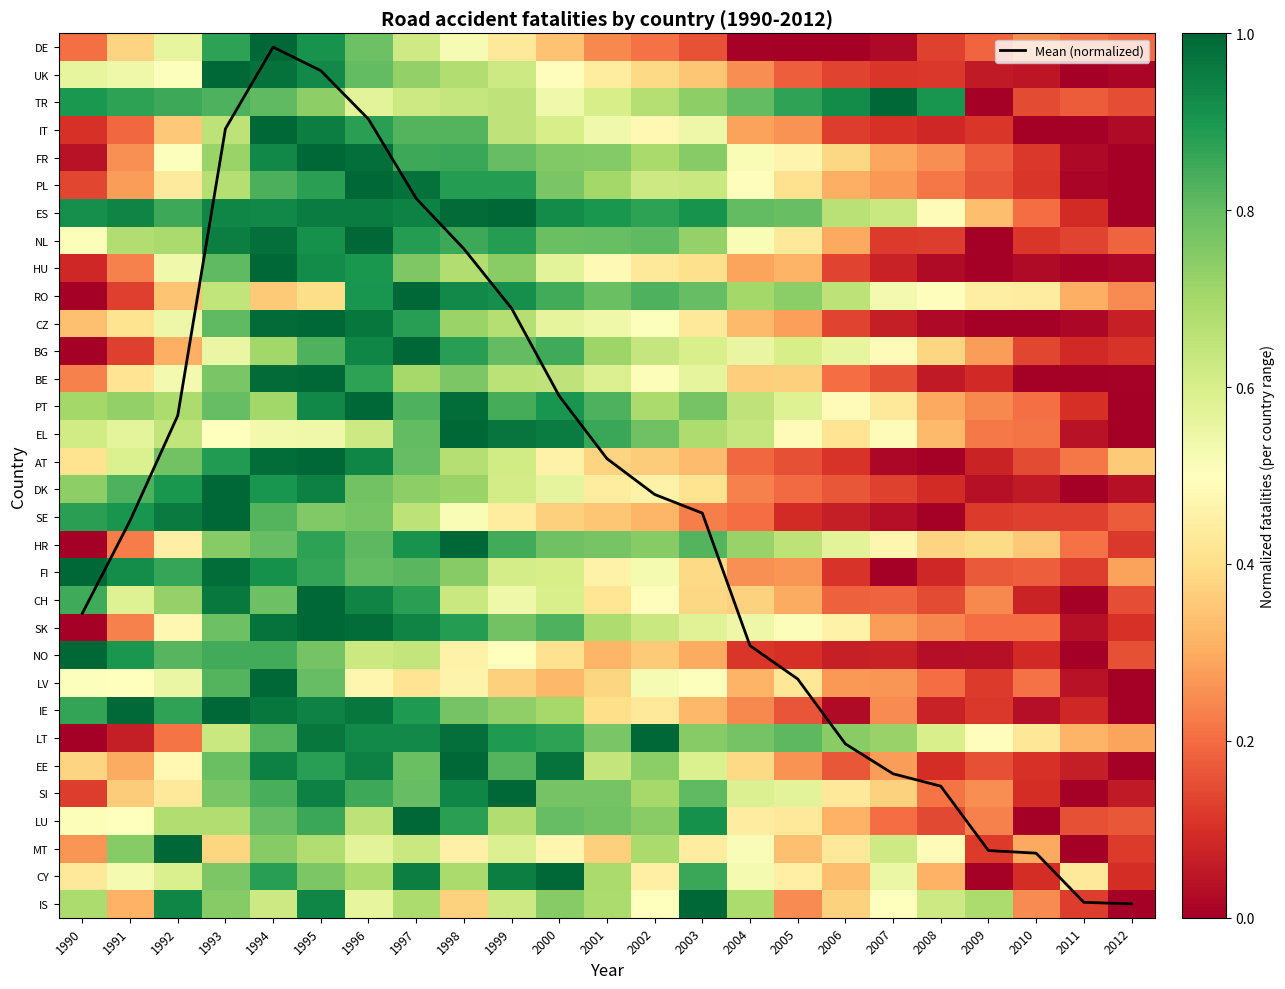

What is the total value across all series at 2009?

34.8